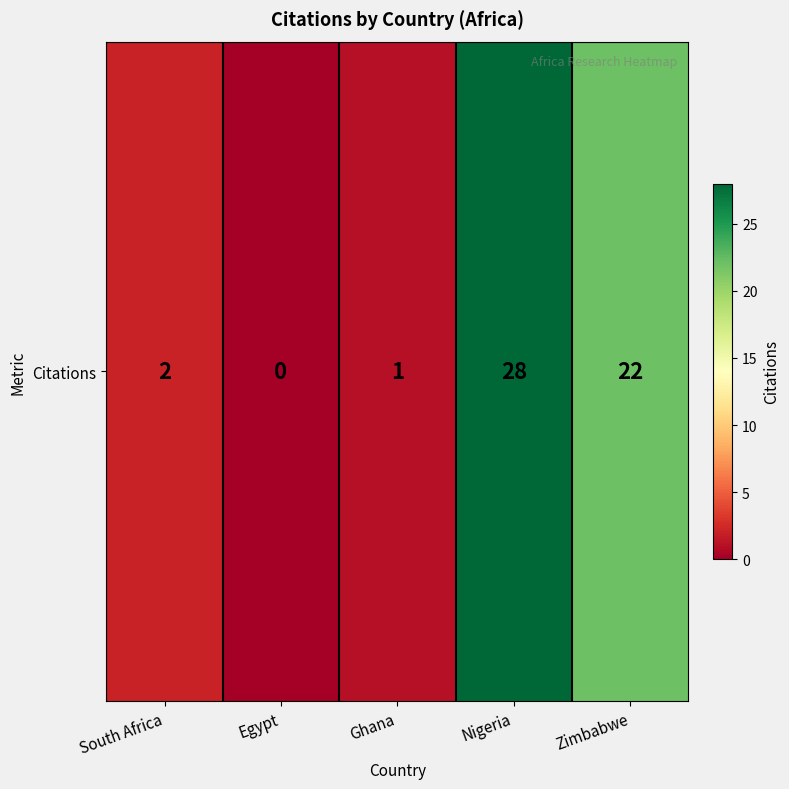

What is the ratio of the value at Zimbabwe to the value at South Africa?

11.0